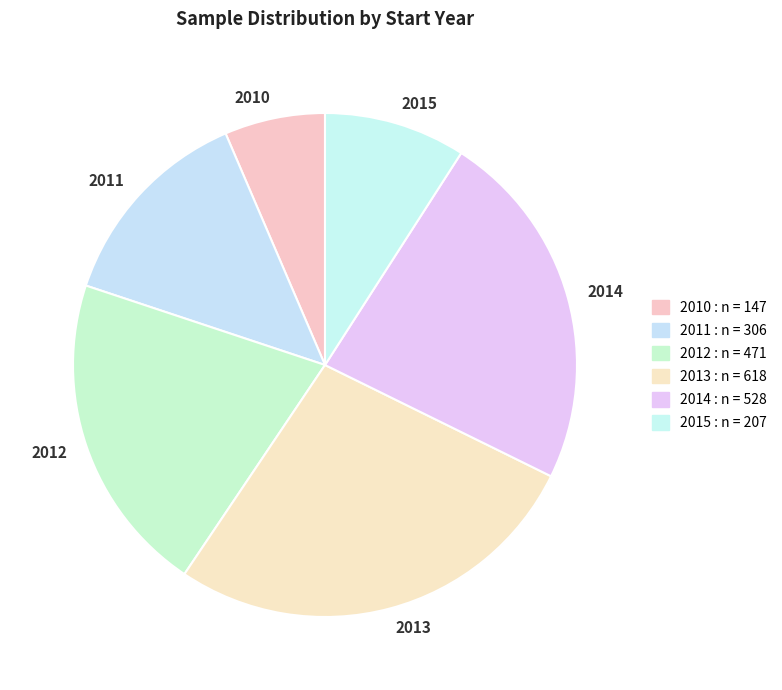

Is there any slice that represents more than half of the pie?

No